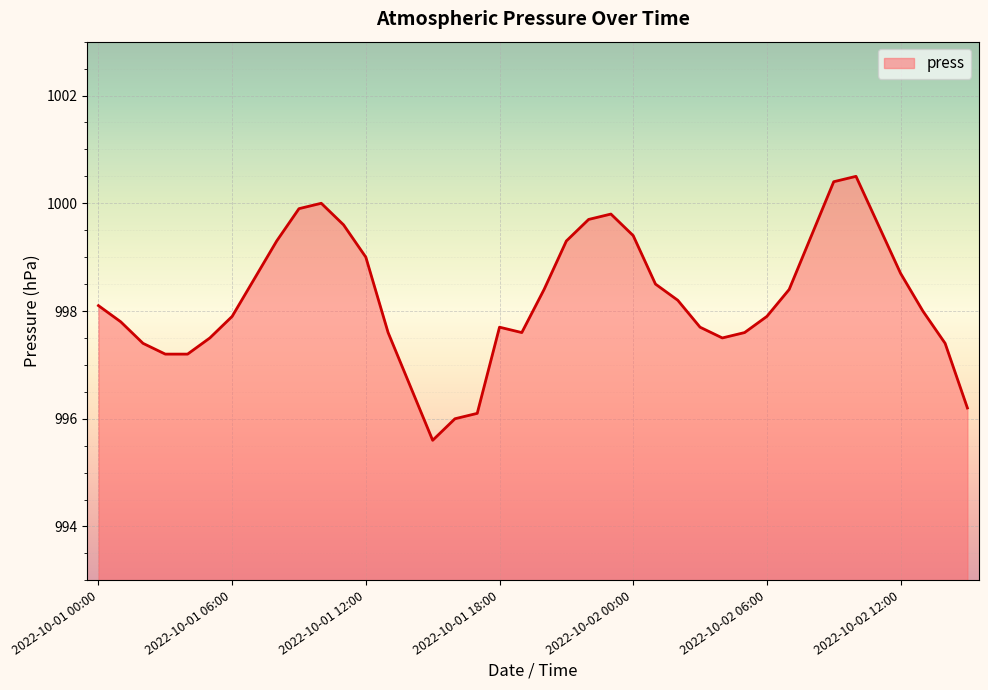

What is the minimum value shown in the chart?

995.6